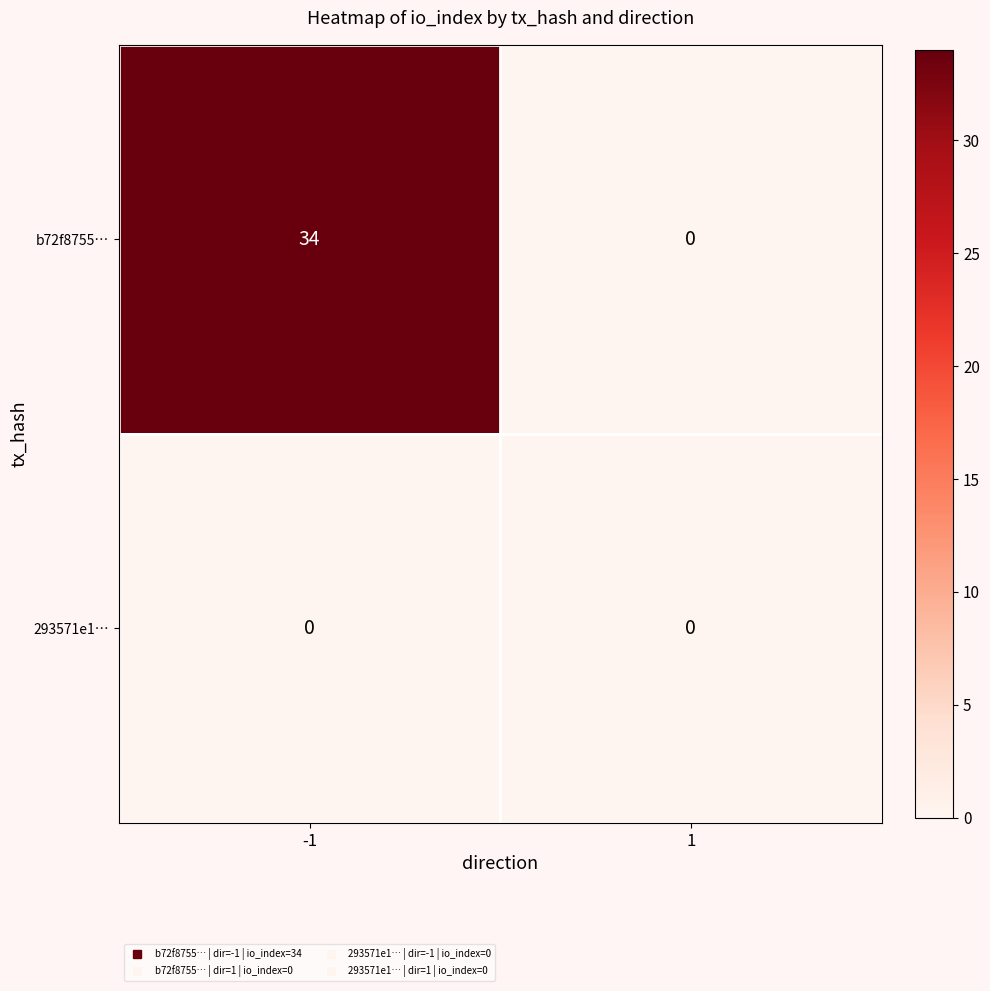

Rank the series by their average value, from highest to lowest.

b72f8755…, 293571e1…